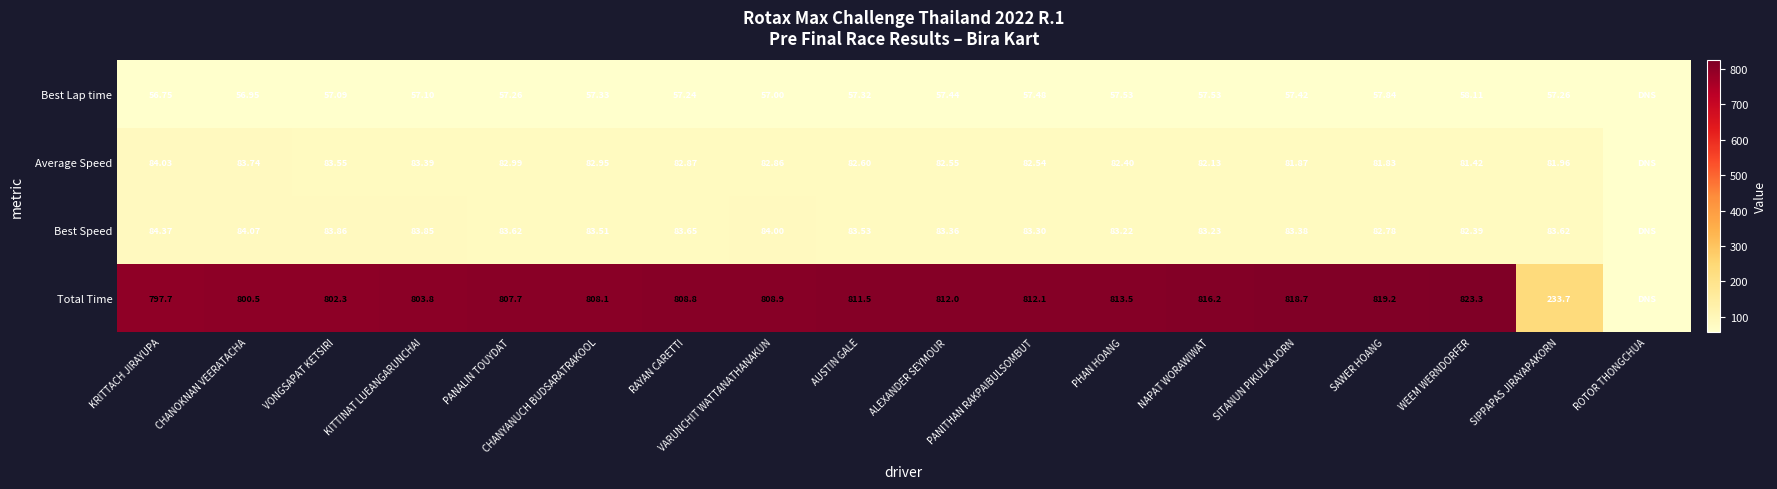

Rank the series at CHANYANUCH BUDSARATRAKOOL from highest to lowest value.

Total Time, Best Speed, Average Speed, Best Lap time